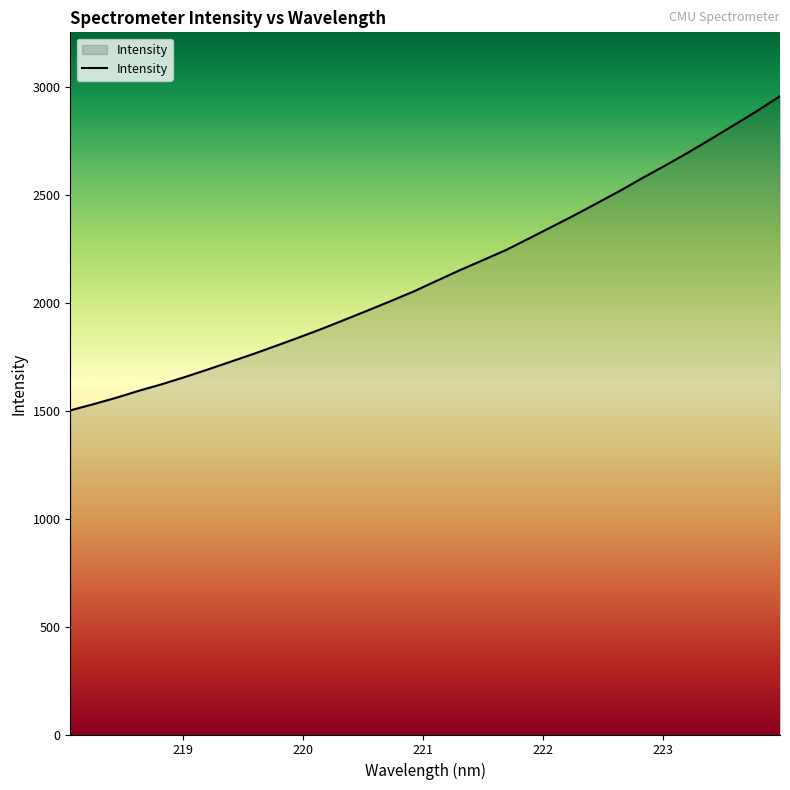

How many lines are shown in the chart?

1